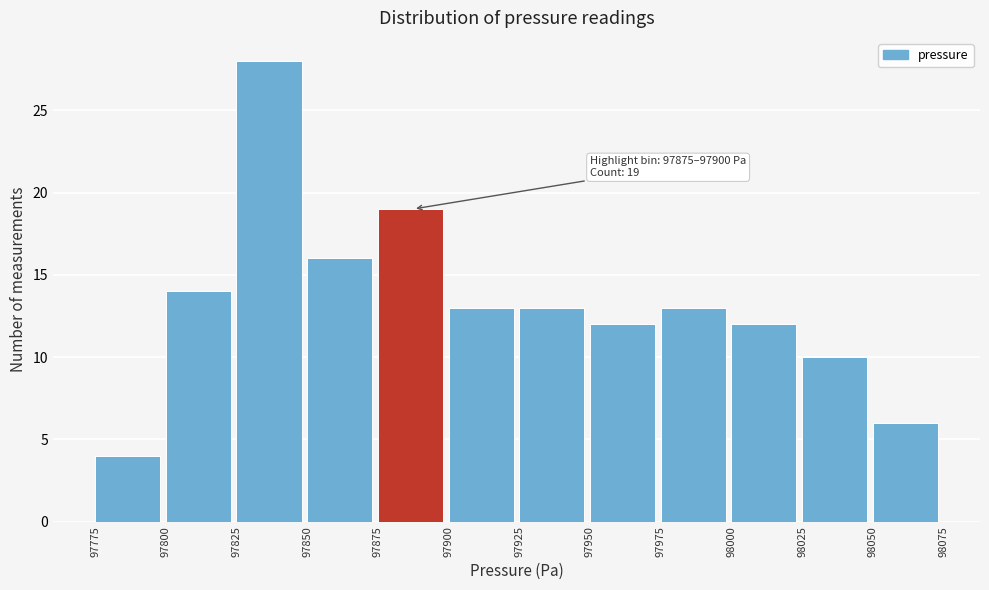

Which range on the x-axis has the tallest bar?

97825 to 97850